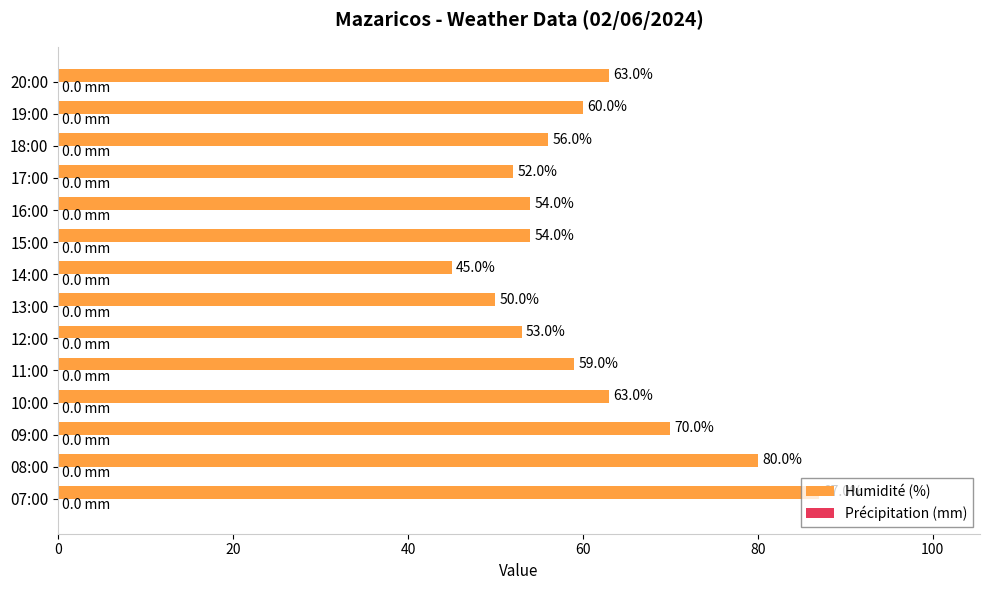

What value does the data have at 10:00, to the nearest 5?

65